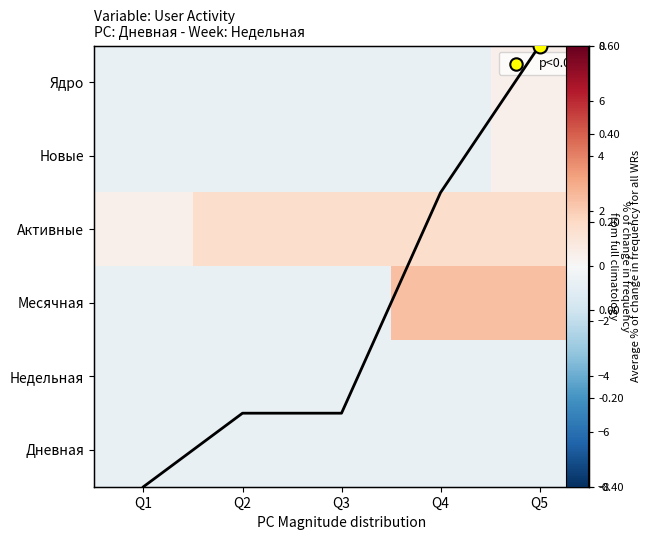

Between Q1 and Q4, which series saw the biggest shift?

Месячная